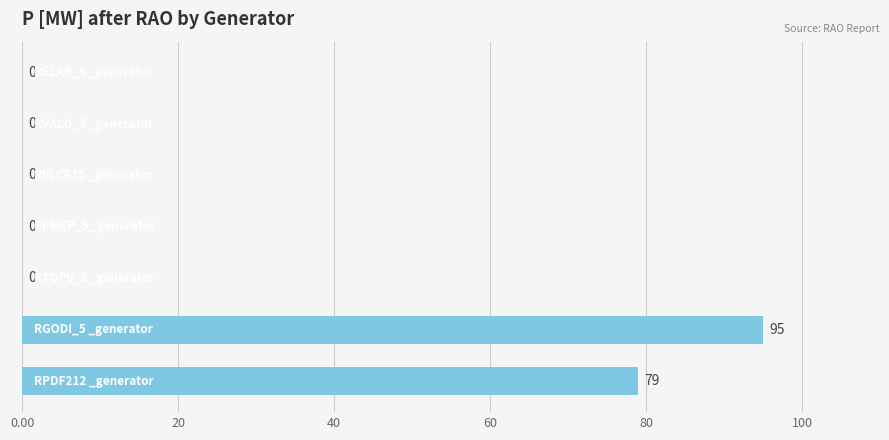

Are the bars grouped side by side (vs. stacked)?

No